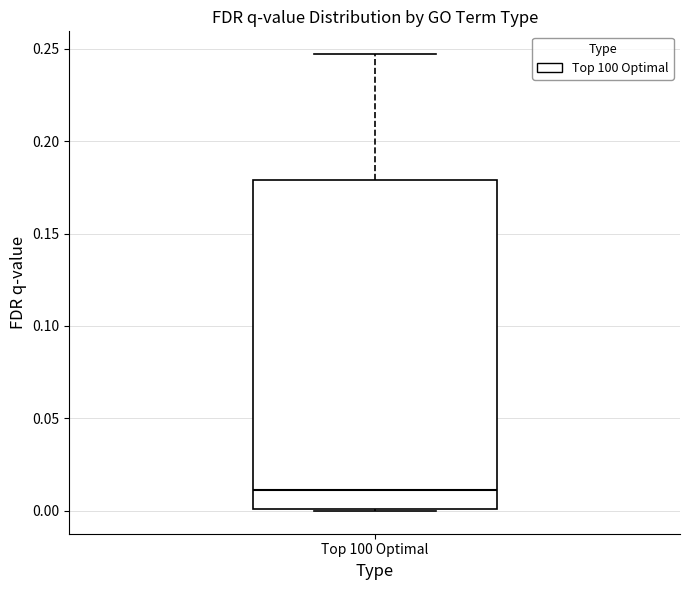

Where is the upper edge of the box for Top 100 Optimal on the y-axis? The values are not printed on the chart, so give them approximately, as read against the axis.

0.180